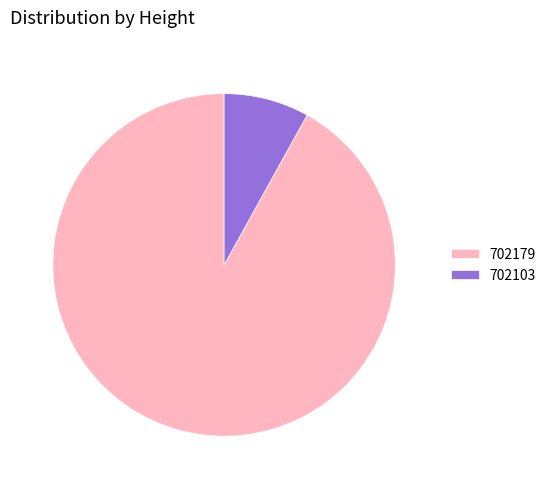

Is the sum of 702103 and 702179 greater than half?

Yes